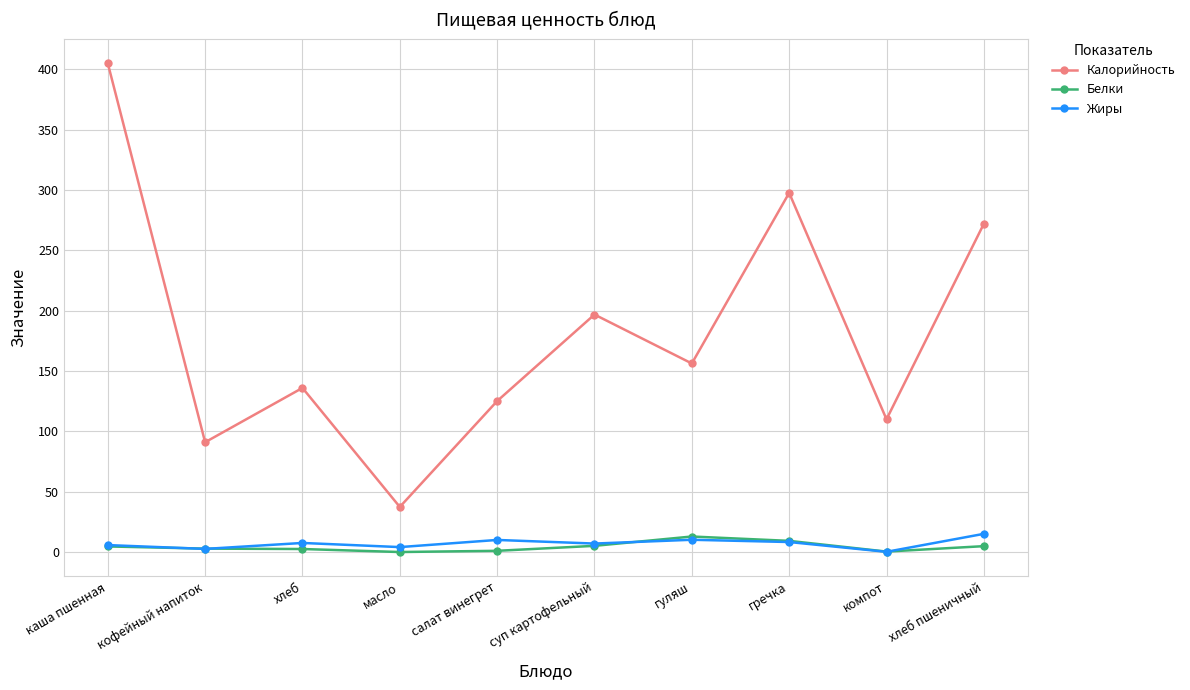

True or false: Калорийность has more than 0 points higher than both neighbors.

True